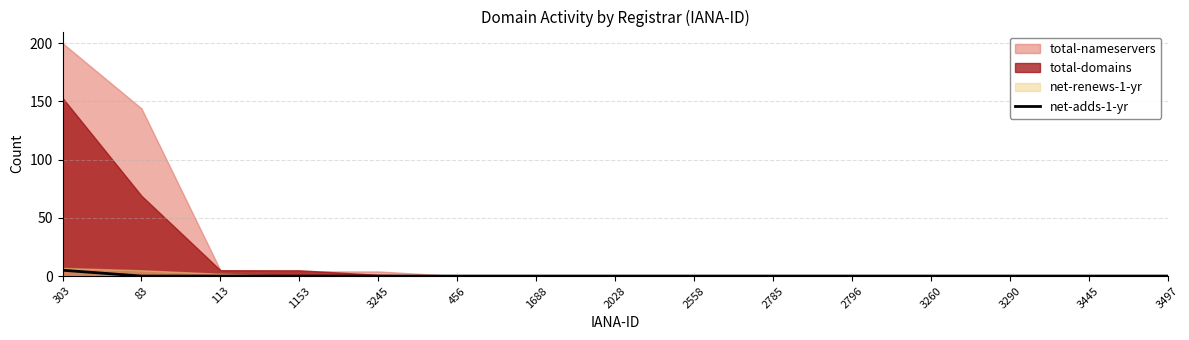

The value of net-adds-1-yr at 2028 is 0. True or false?

True